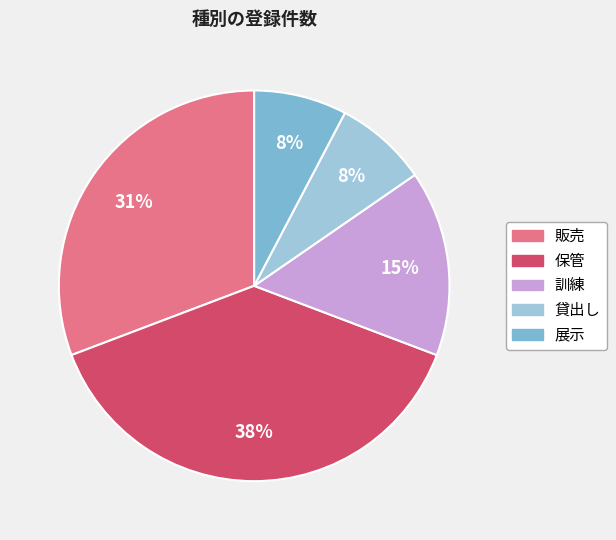

Is 販売 the majority of the pie?

No